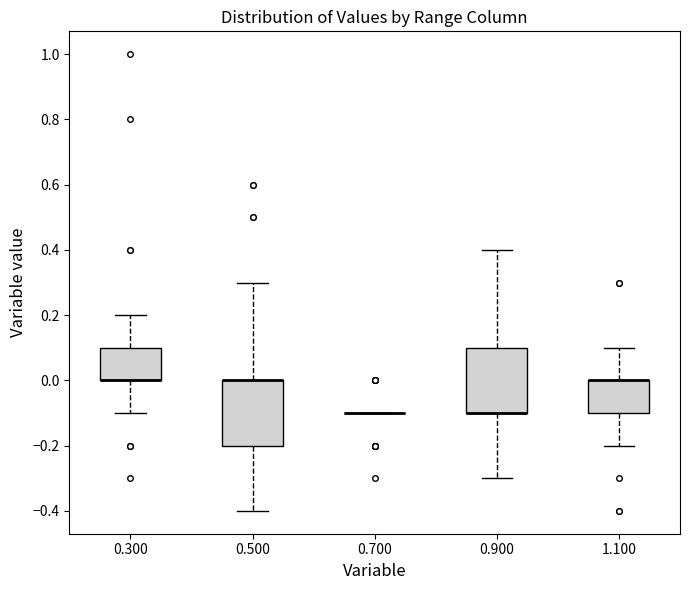

Reading left to right, transcribe this box plot: for each box, give where its median line is, the range the box spans, and where its two whiskers end, as read against the y-axis. The values are not printed on the chart, so give them approximately, as read against the axis.

0.300: median 0.0 (drawn on the box's lower edge), box 0.0 to 0.1, whiskers -0.1 to 0.2
0.500: median 0.0 (drawn on the box's upper edge), box -0.2 to 0.0, whiskers -0.4 to 0.3
0.700: box collapsed to a line at -0.1, whiskers -0.1 to -0.1
0.900: median -0.1 (drawn on the box's lower edge), box -0.1 to 0.1, whiskers -0.3 to 0.4
1.100: median 0.0 (drawn on the box's upper edge), box -0.1 to 0.0, whiskers -0.2 to 0.1